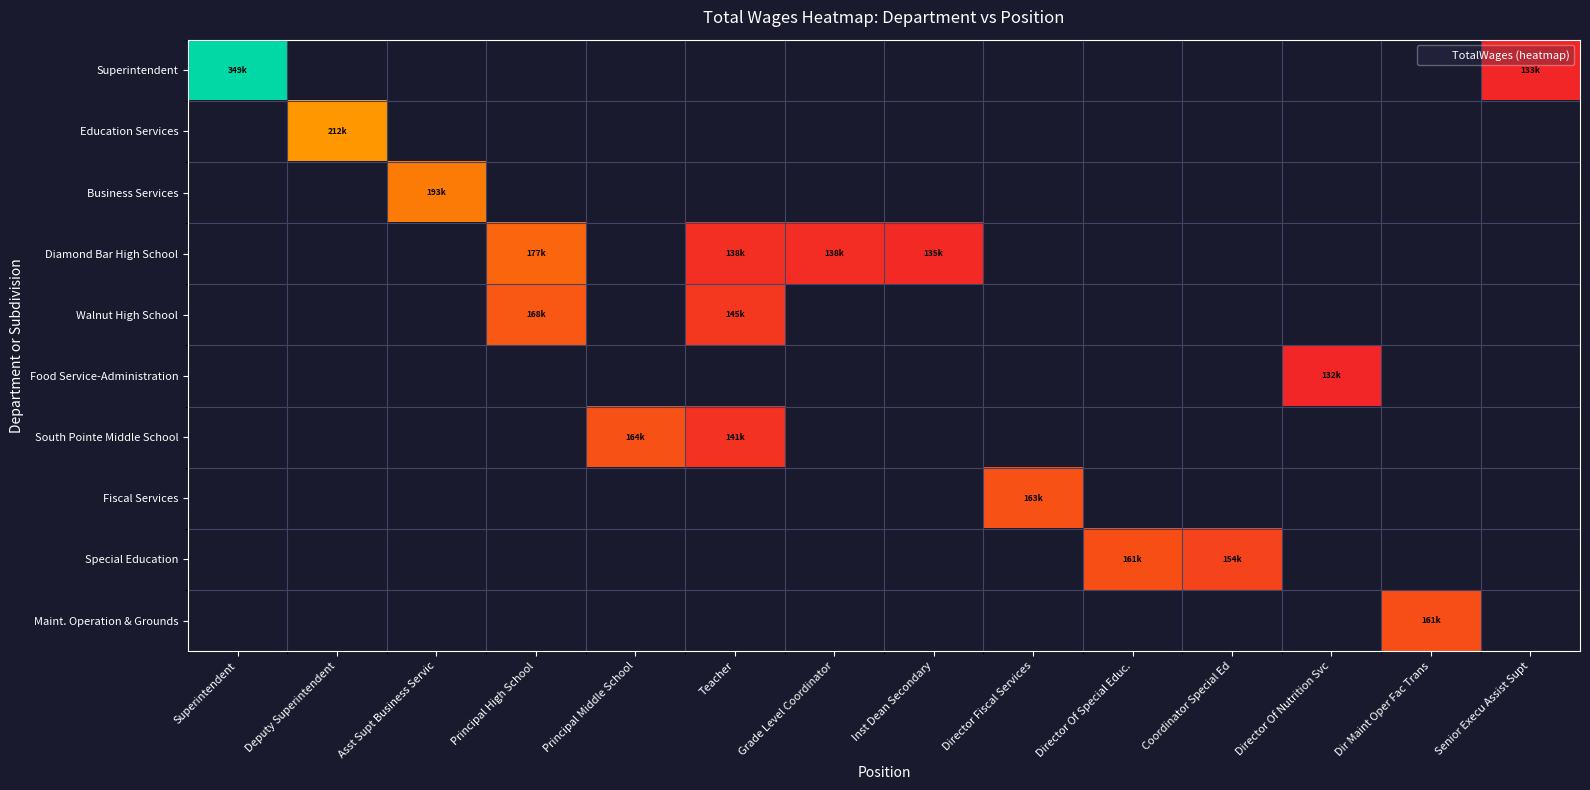

How many categories are shown in the chart?

14